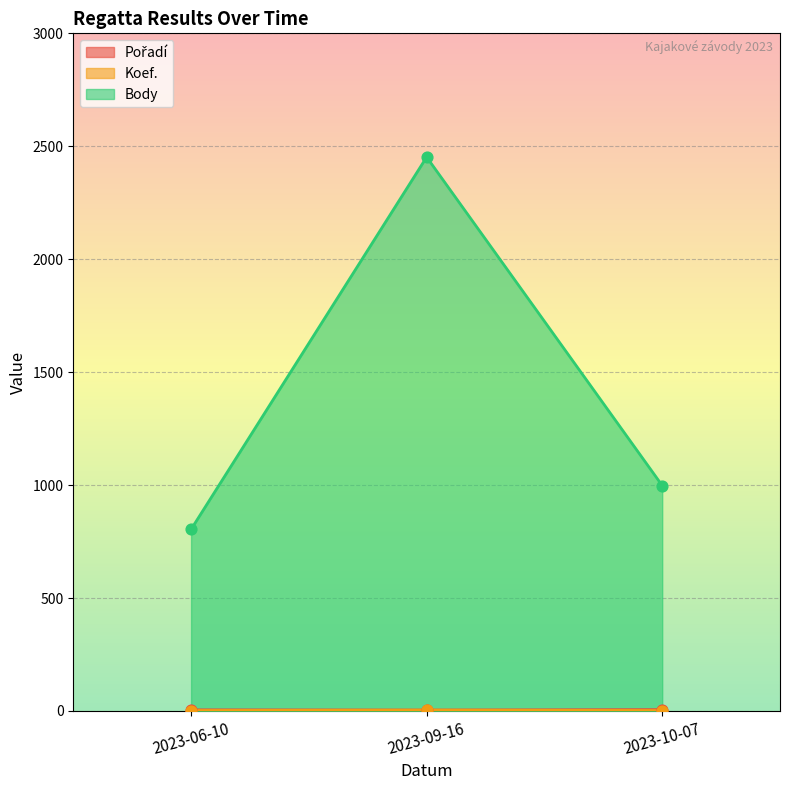

Which series has the largest Y range (max minus min)?

Body